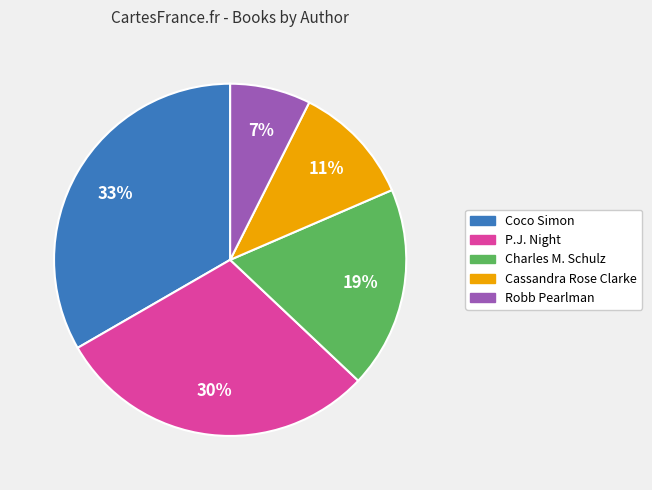

Which category has the smallest portion of the pie?

Robb Pearlman